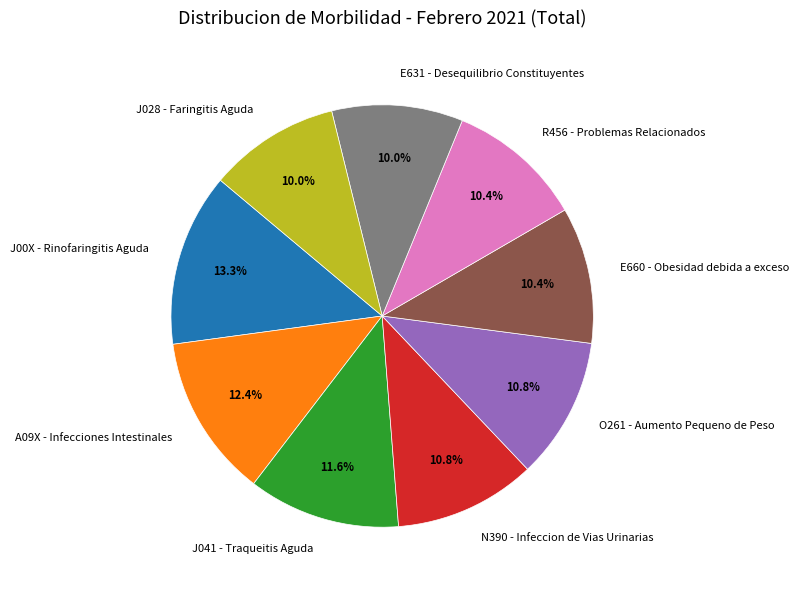

How much of the chart is everything except E660 - Obesidad debida a exceso?

89.6%